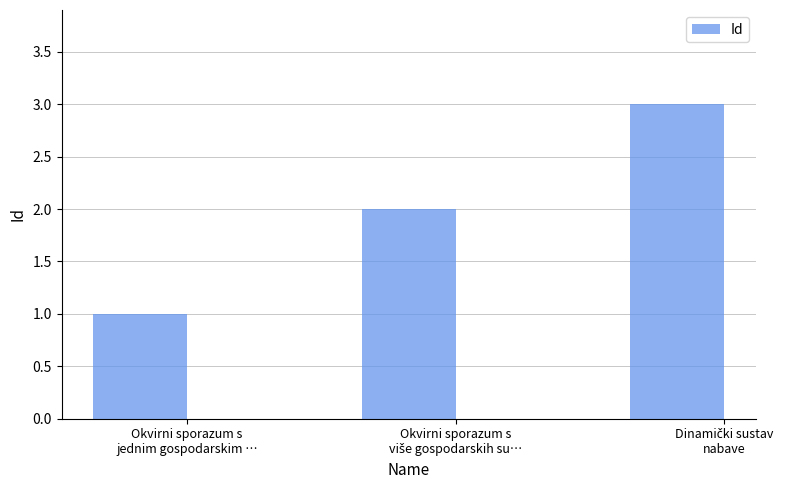

What is the sum of all values?

6